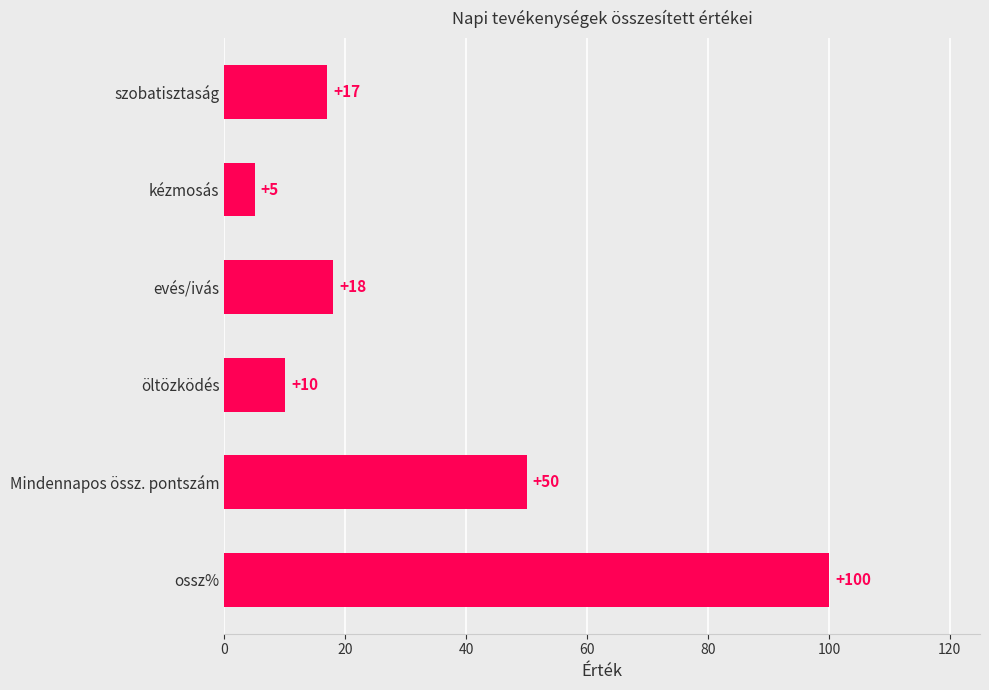

At which label is the value closest to 52?

Mindennapos össz. pontszám